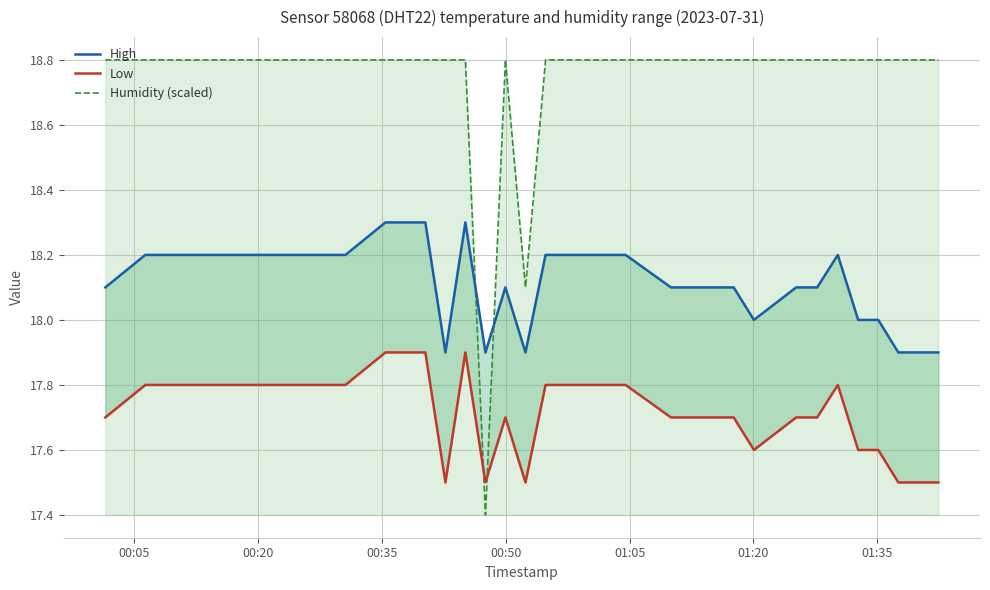

What is the lowest value of the Humidity (scaled) series?

17.4